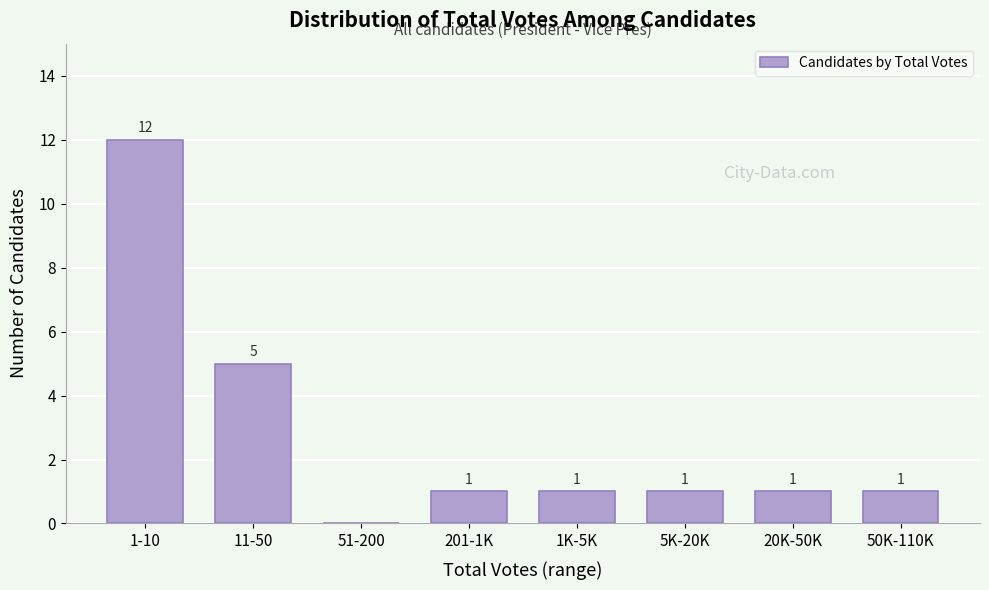

Reading left to right, what are all the values shown in this chart?

1-10=12	11-50=5	51-200=0	201-1K=1	1K-5K=1	5K-20K=1	20K-50K=1	50K-110K=1